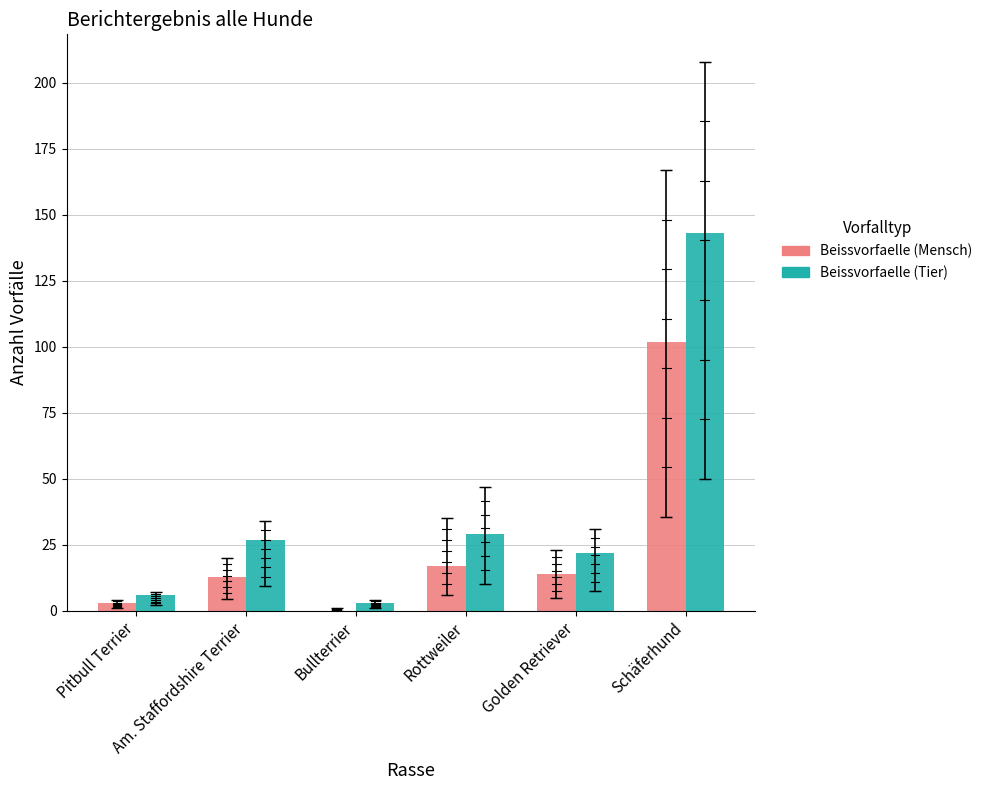

What is the sum of all Beissvorfaelle (Mensch) values?

149